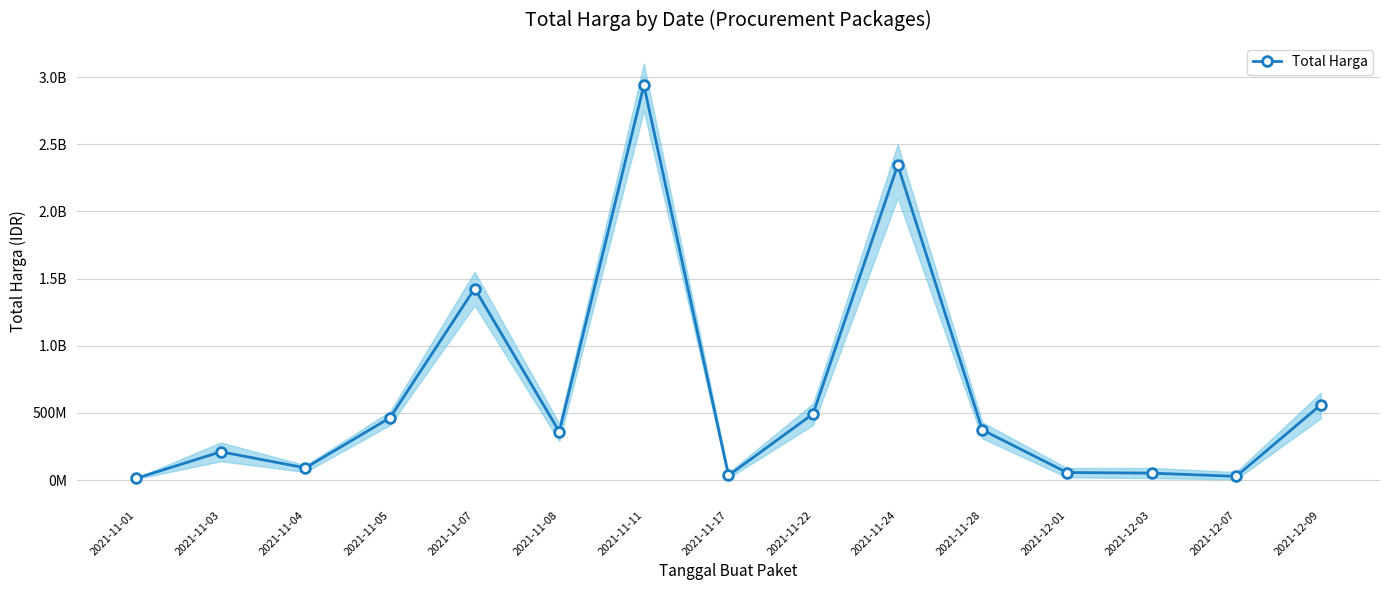

Read the value at 2021-11-03, to the nearest 10.

210441270